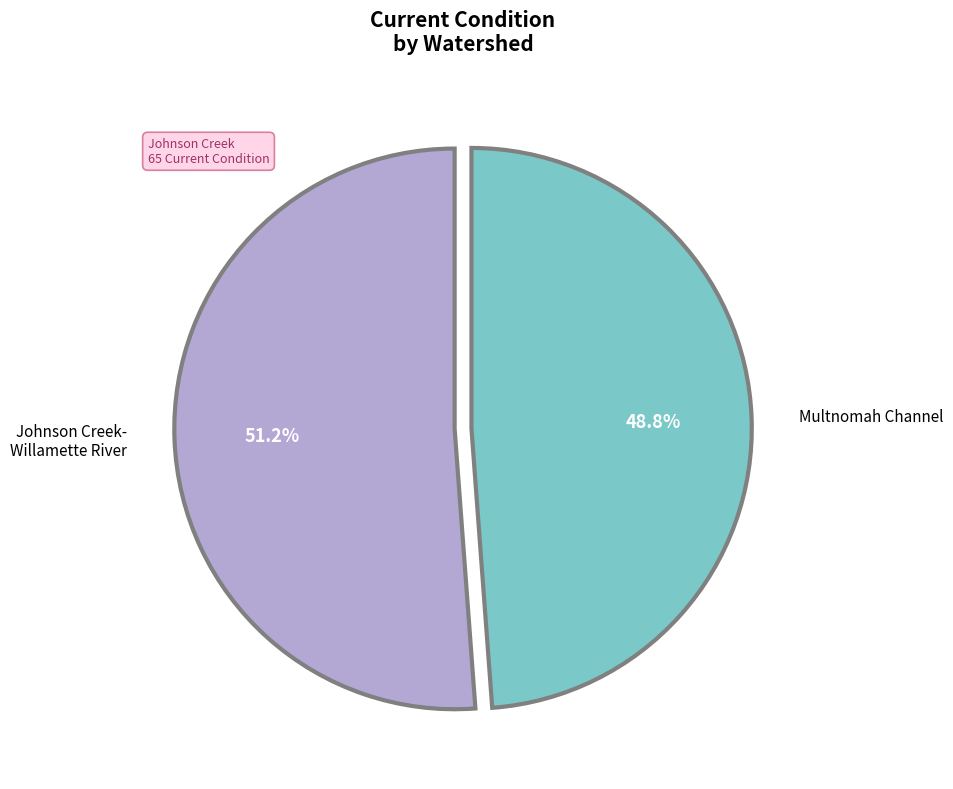

Is there any slice that represents more than half of the pie?

Yes